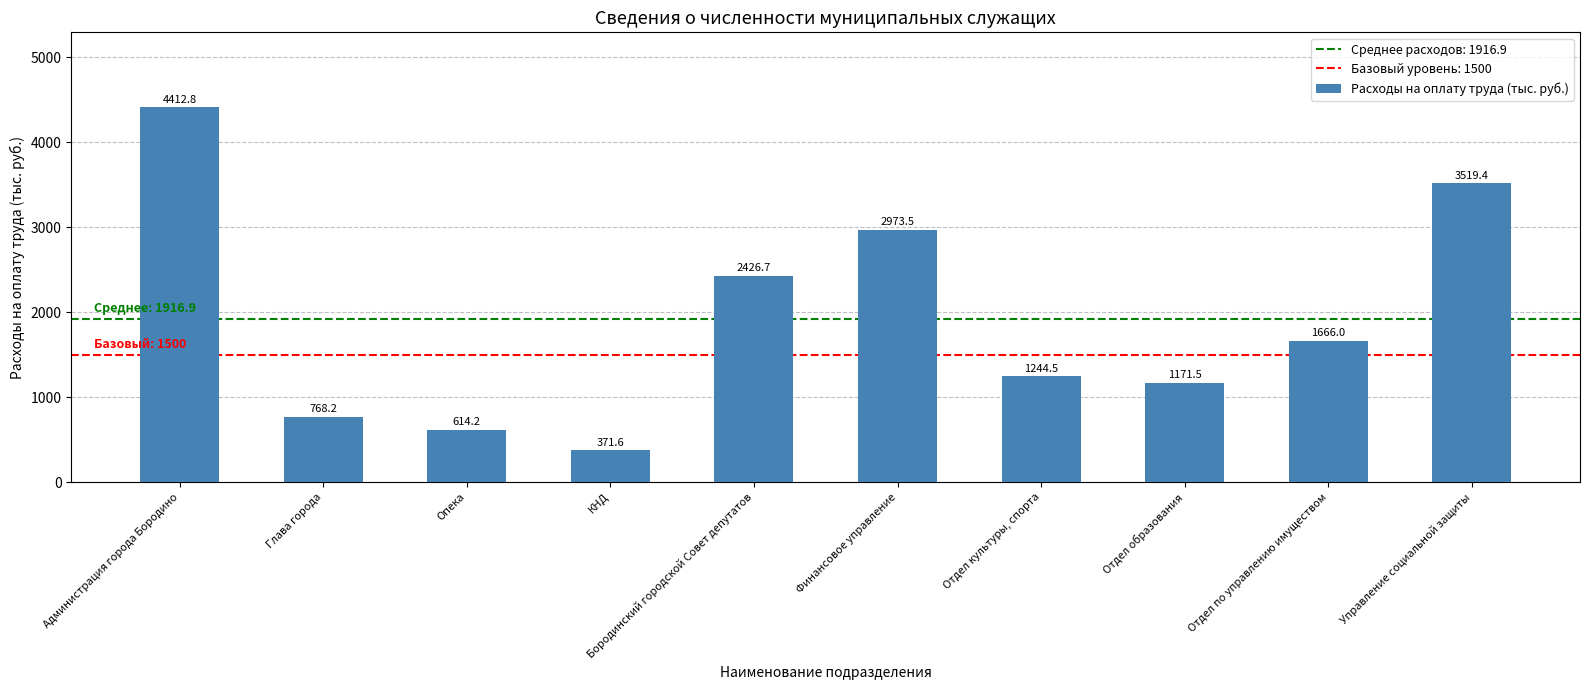

At which category does the chart reach its minimum across all series?

КНД